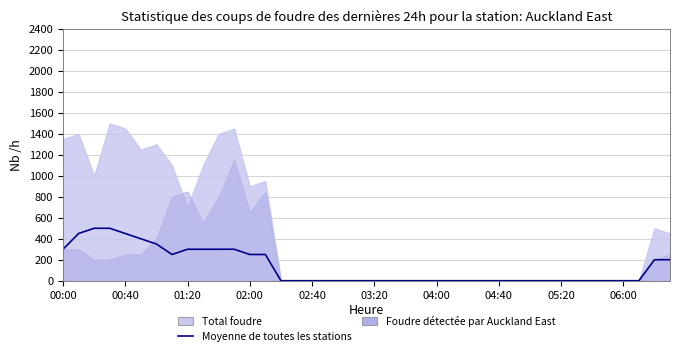

How many positive values are there?

16